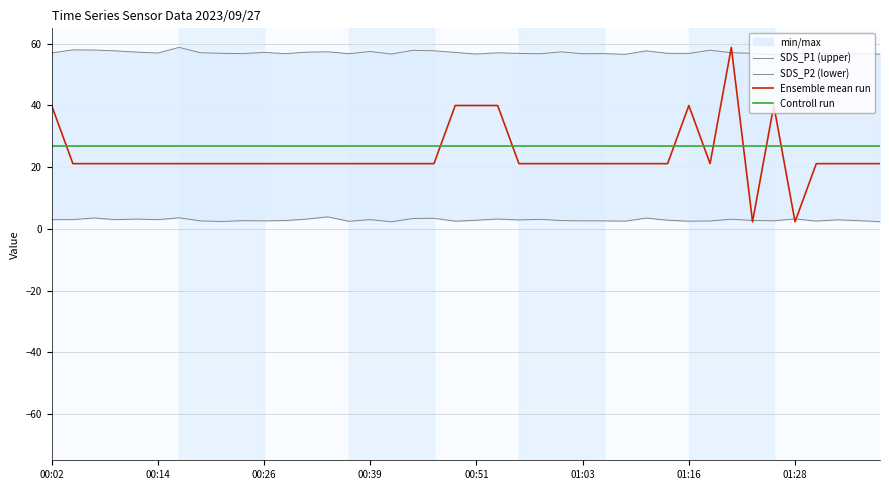

After their last crossing, which series has the higher values: Controll run or Ensemble mean run?

Controll run